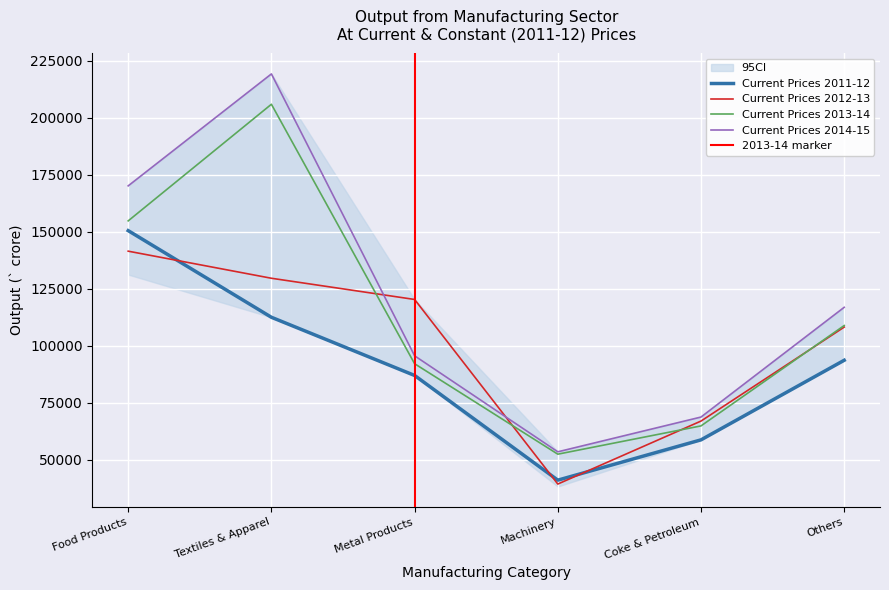

At which category does Current Prices 2013-14 reach its first local valley?

Machinery